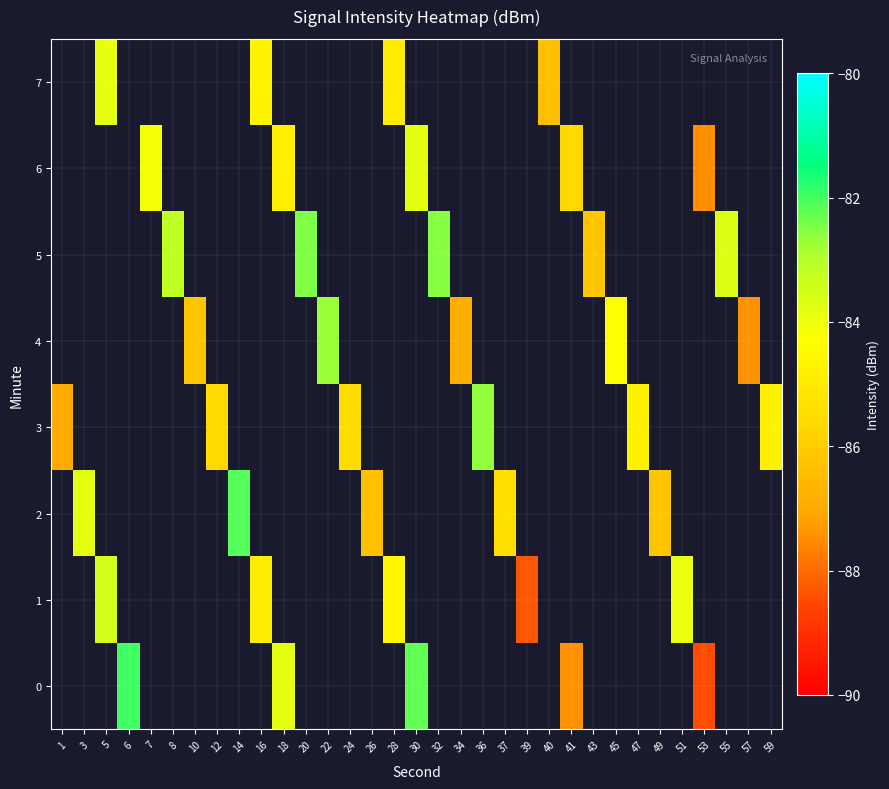

Rank the series by their average value, from highest to lowest.

0, 1, 2, 3, 4, 5, 6, 7